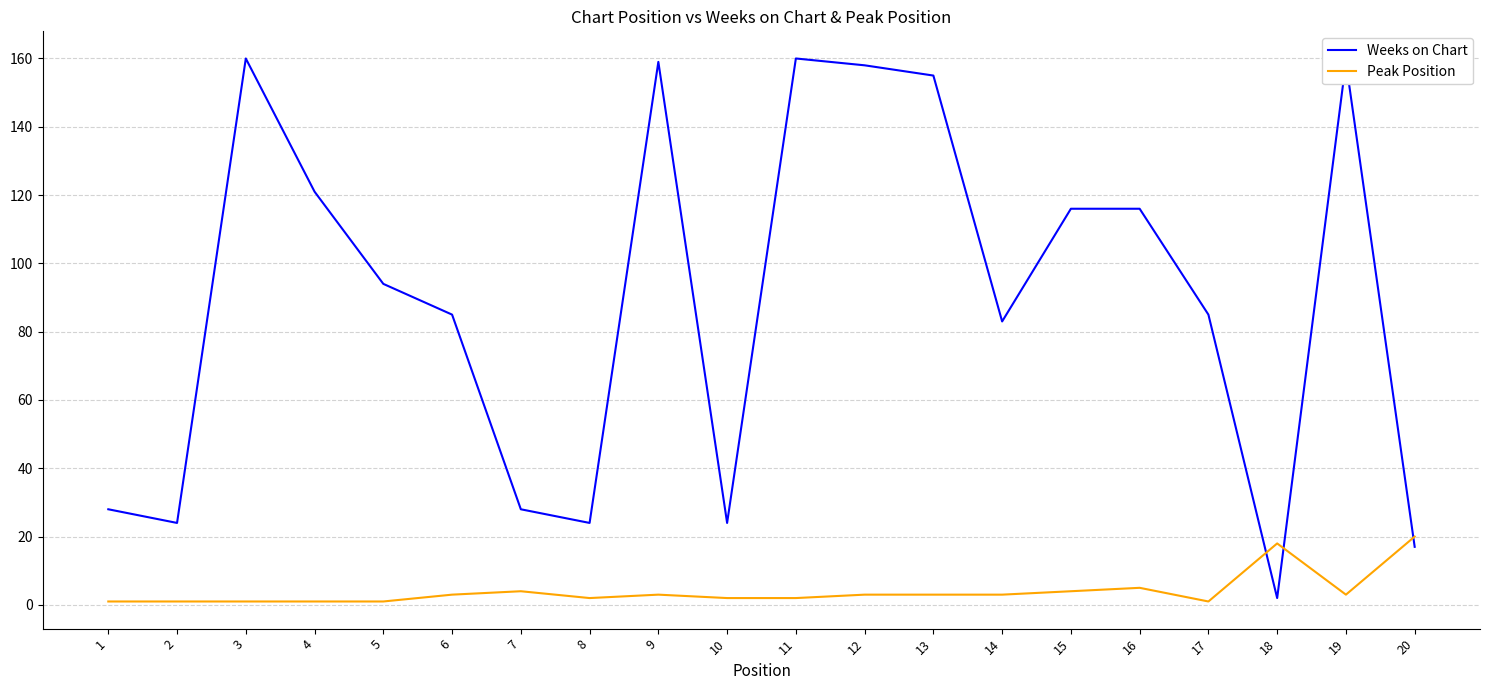

Which series has the widest spread of values?

Weeks on Chart